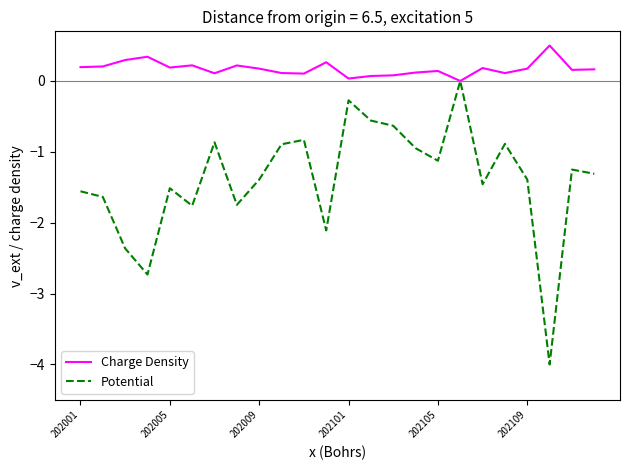

True or false: Potential has more than 1 points higher than both neighbors.

True